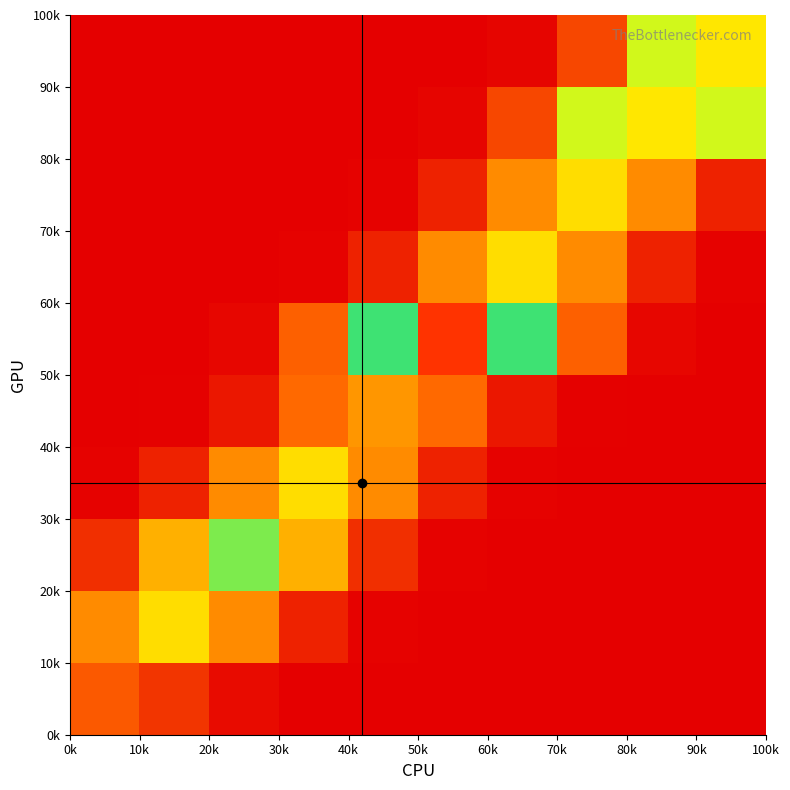

What is the greatest value displayed?

100000.0